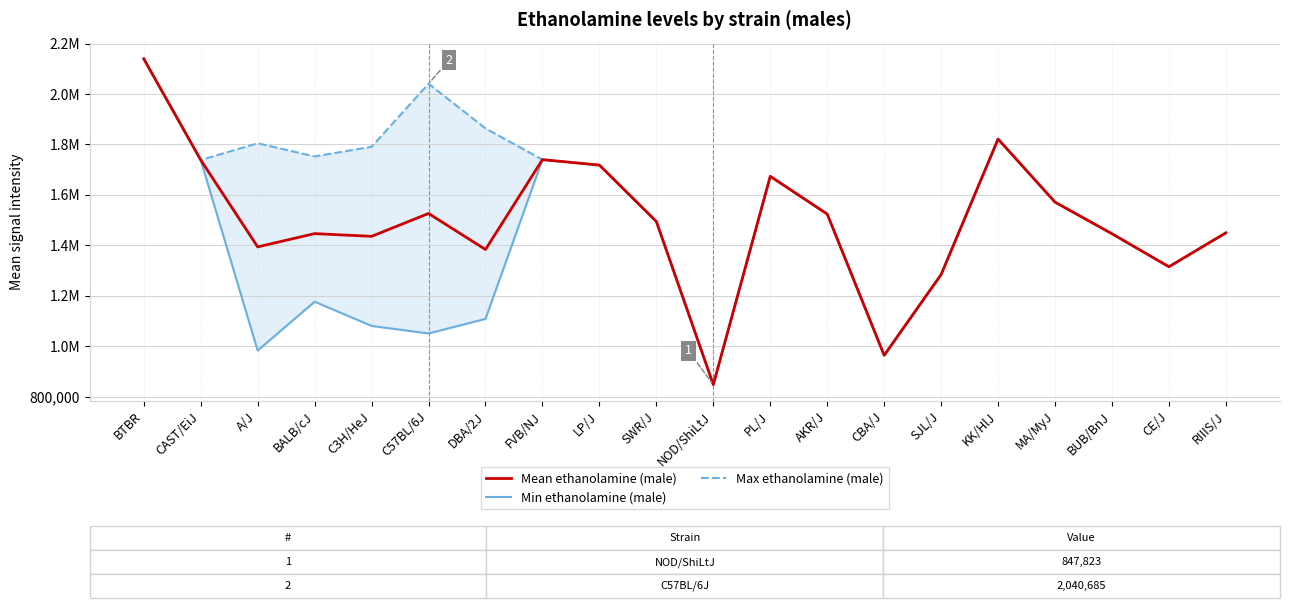

Where is Max ethanolamine (male) nearest to the value 1493693?

SWR/J